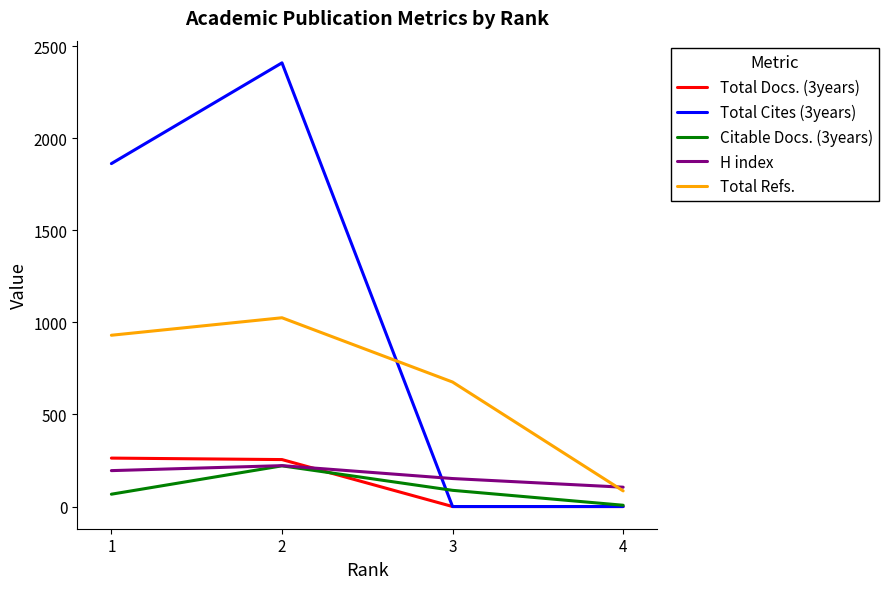

Which series ends up on top after the final intersection of Total Cites (3years) and H index?

H index